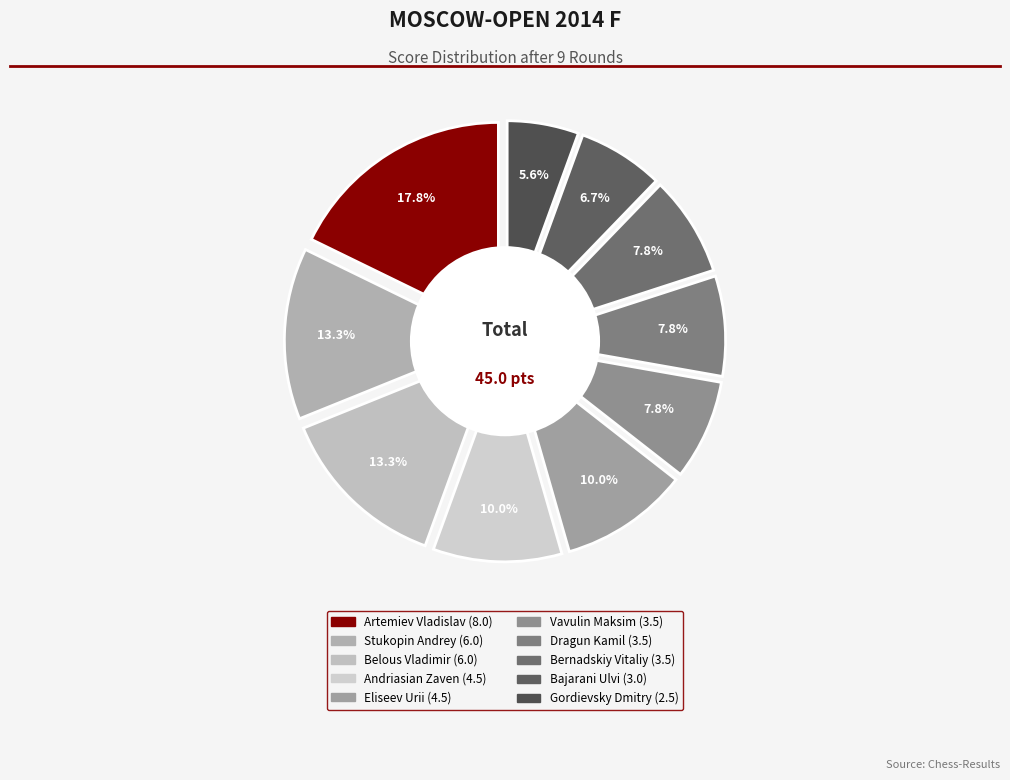

What is the total percentage of Vavulin Maksim and Artemiev Vladislav?

25.6%